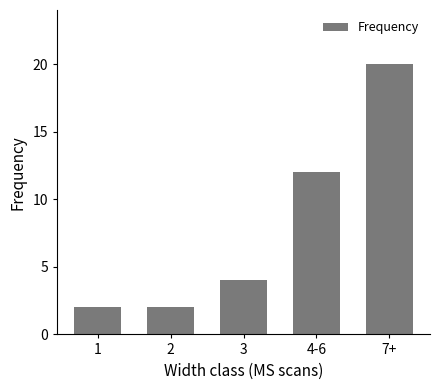

How many data points does each series have?

5